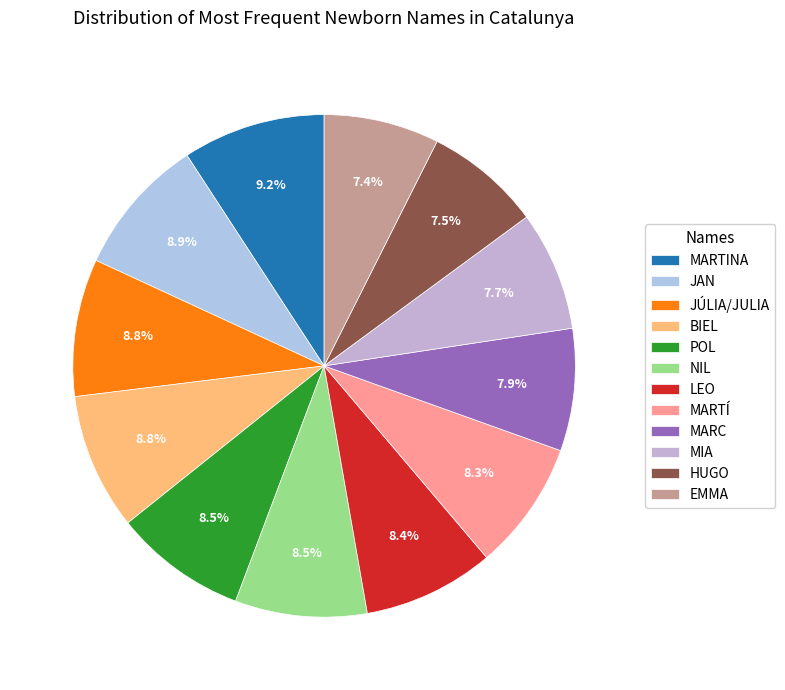

What is the total percentage of MARTINA and LEO?

17.6%